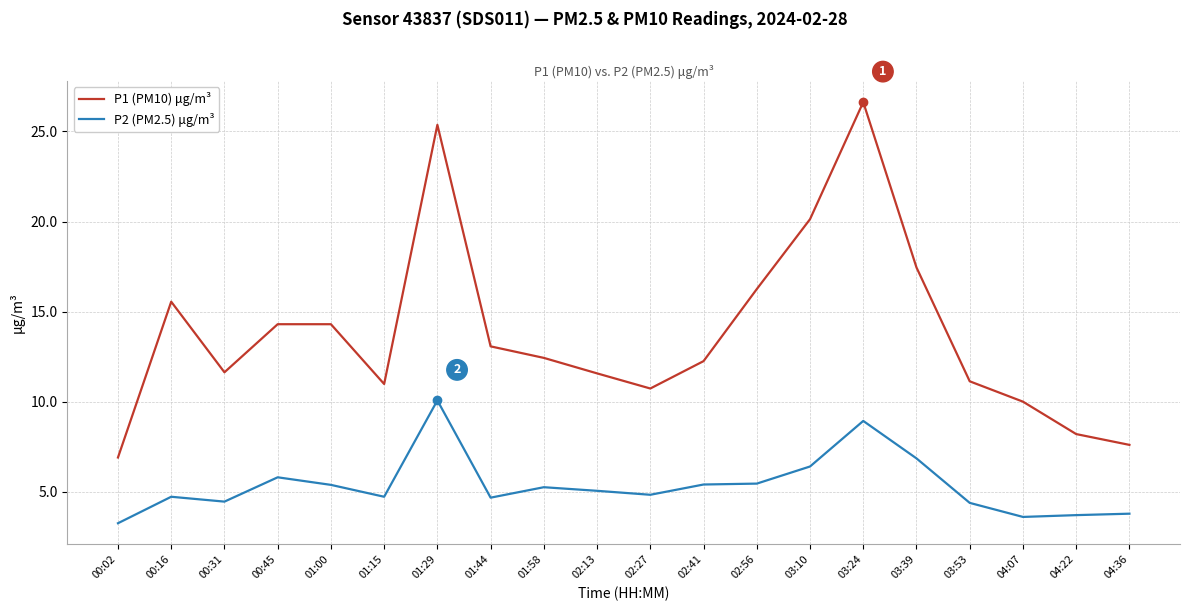

Which category has the lowest value across all series?

00:02